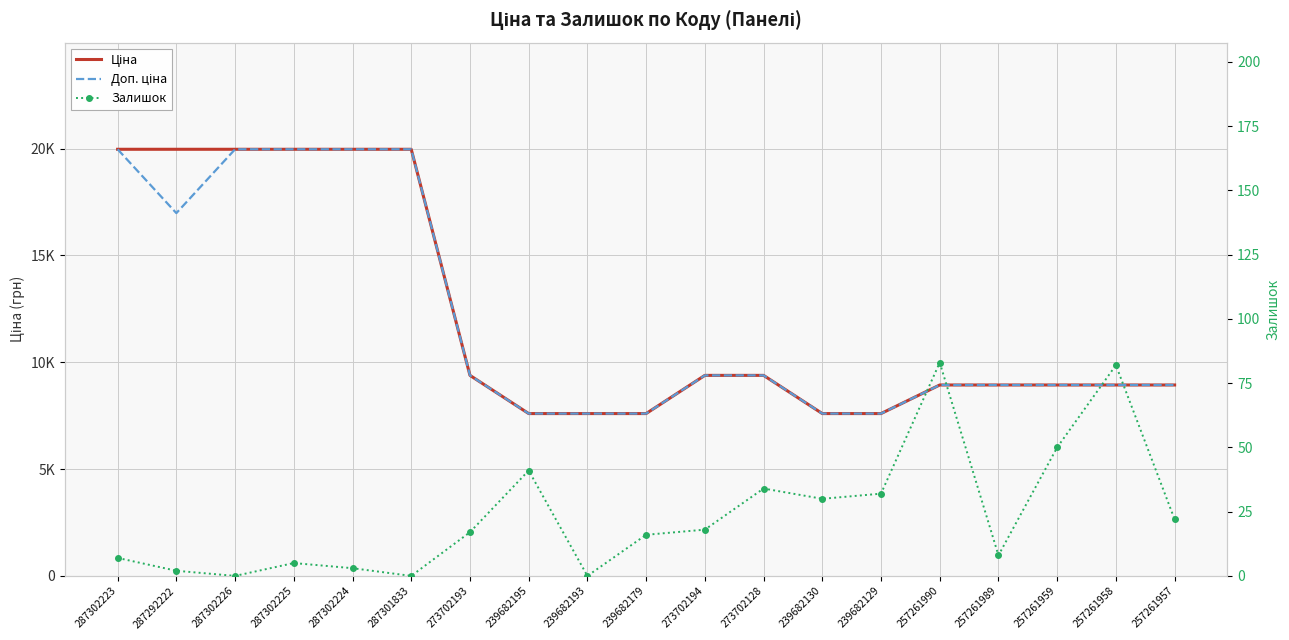

What is the difference between the maximum and minimum values in the Доп. ціна series?

12367.6